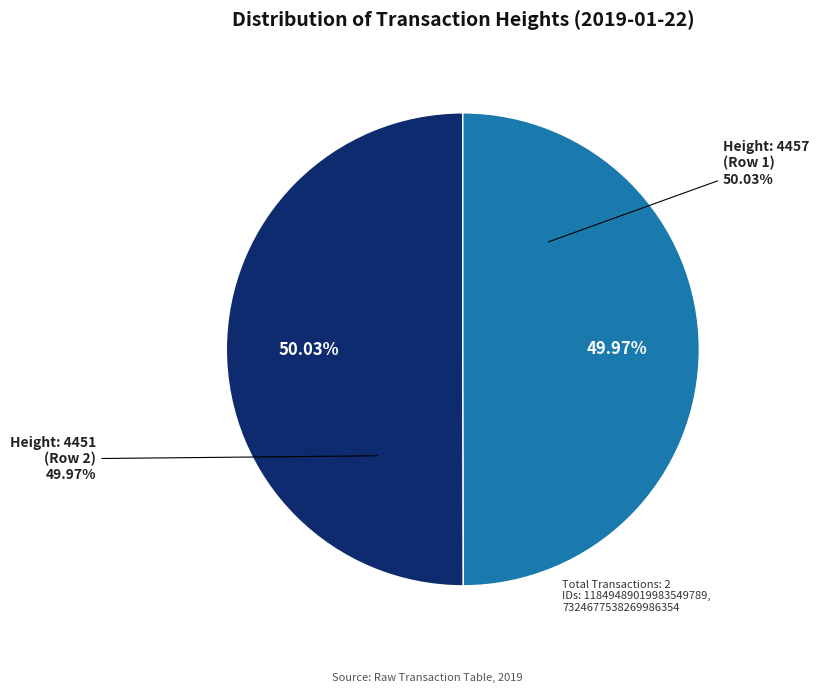

Is the sum of 4451 and 4457 greater than half?

Yes